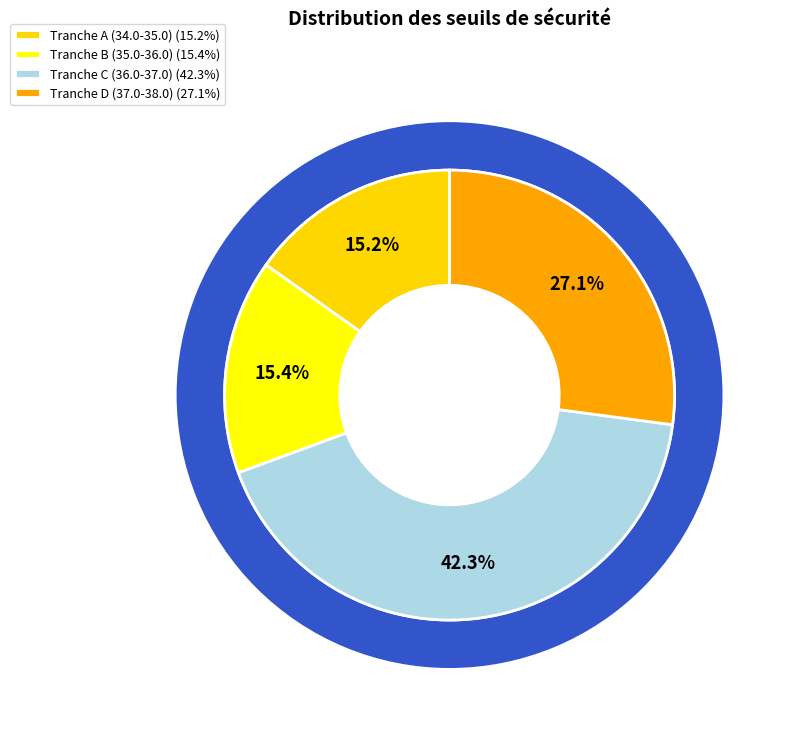

The 2025-07-25 slice represents 20% of the pie. True or false?

False